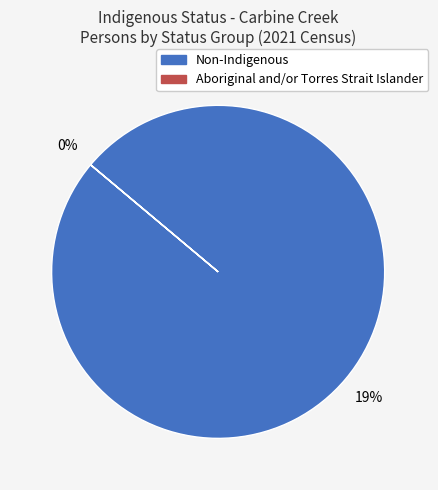

Which series has the largest range (max minus min)?

Non-Indigenous Persons